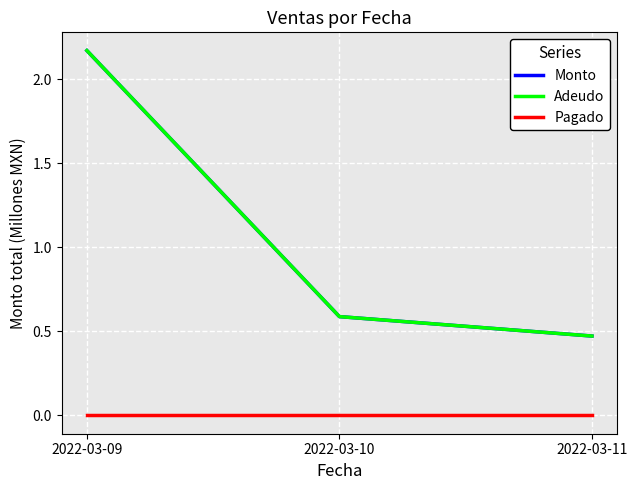

Does the chart display data point markers on the line(s)?

No